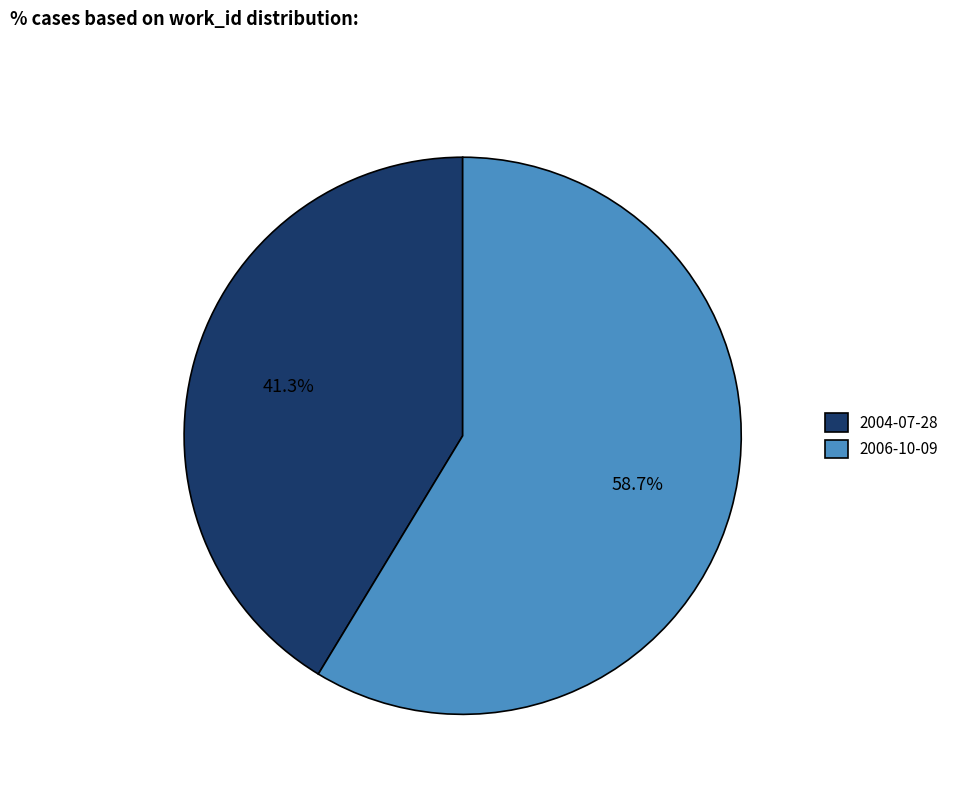

Combined, what portion of the pie is 2004-07-28 and 2006-10-09?

100.0%